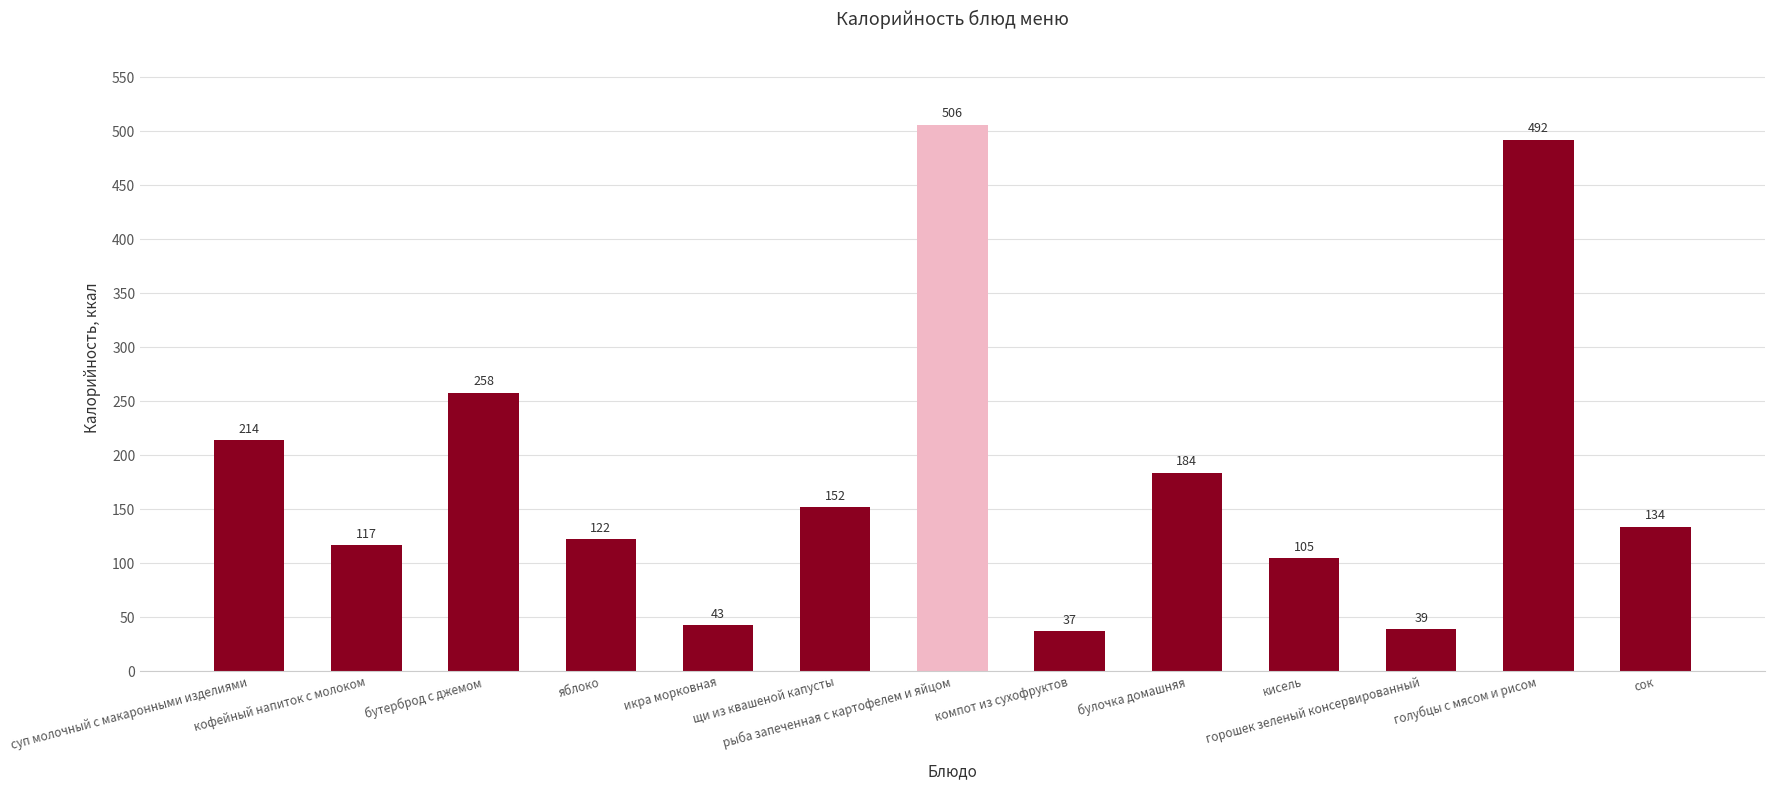

Approximately how many times larger is the value at горошек зеленый консервированный compared to кофейный напиток с молоком?

0.3